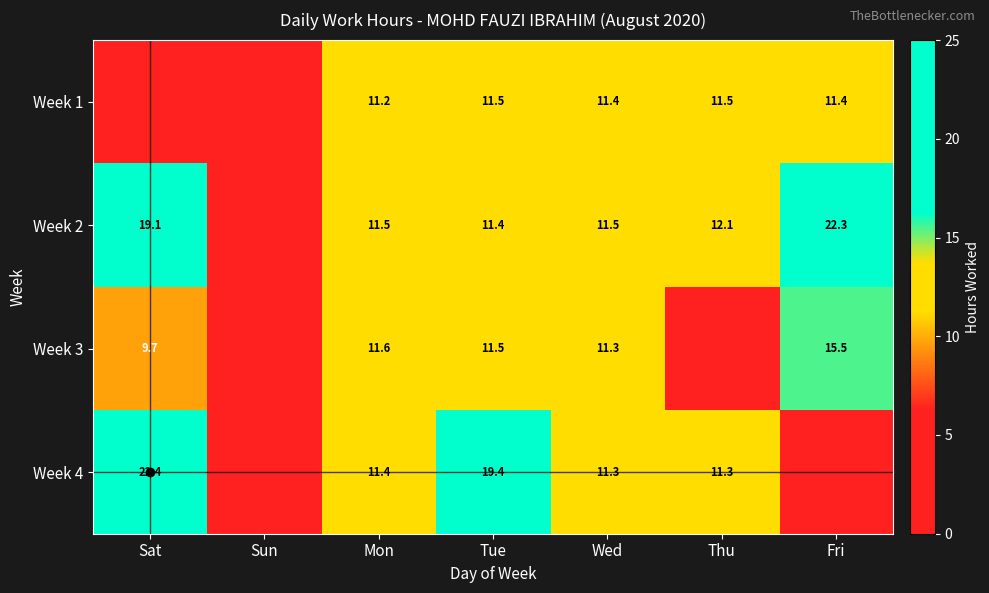

What is the difference between the Week 4 values at Tue and Wed?

8.1